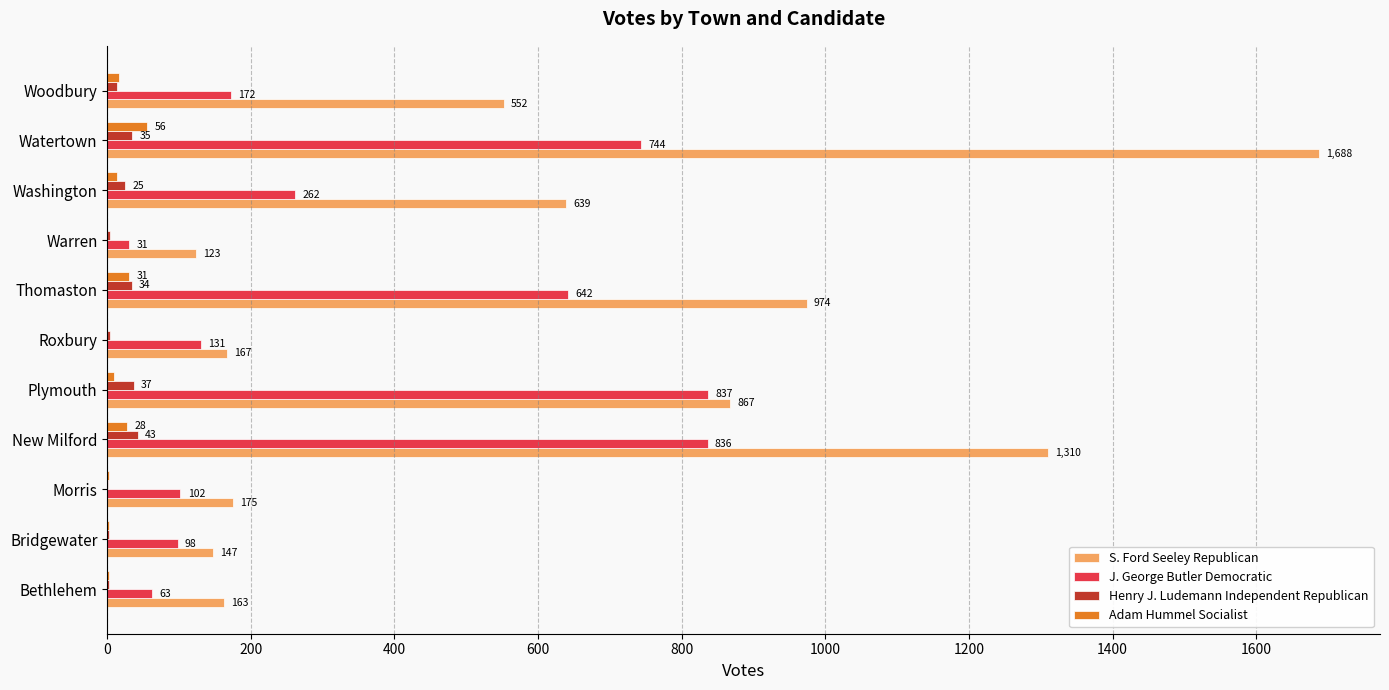

Which series has the largest total across all categories?

S. Ford Seeley Republican